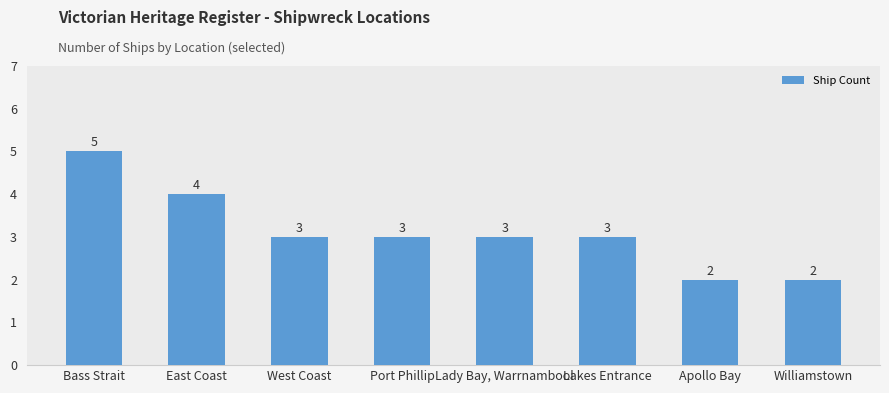

Is it true that the value at Lady Bay, Warrnambool is 1?

False